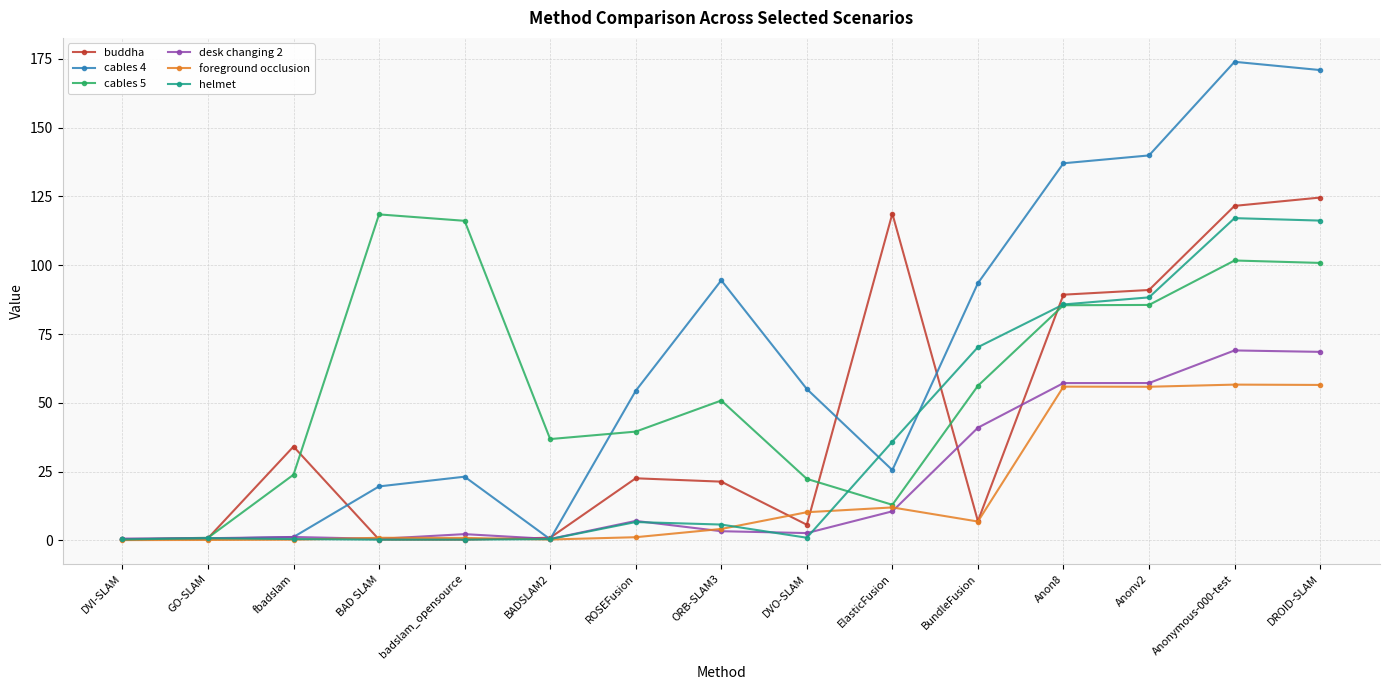

At how many categories does at least one series exceed 145?

2